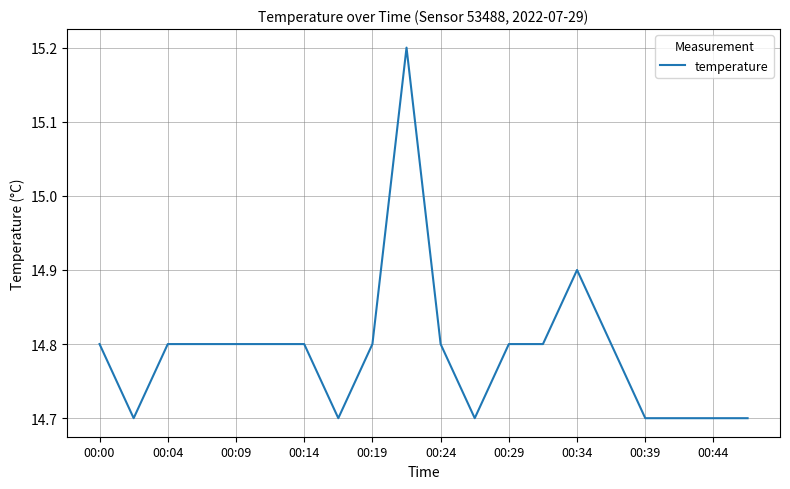

What is the greatest value displayed?

15.2